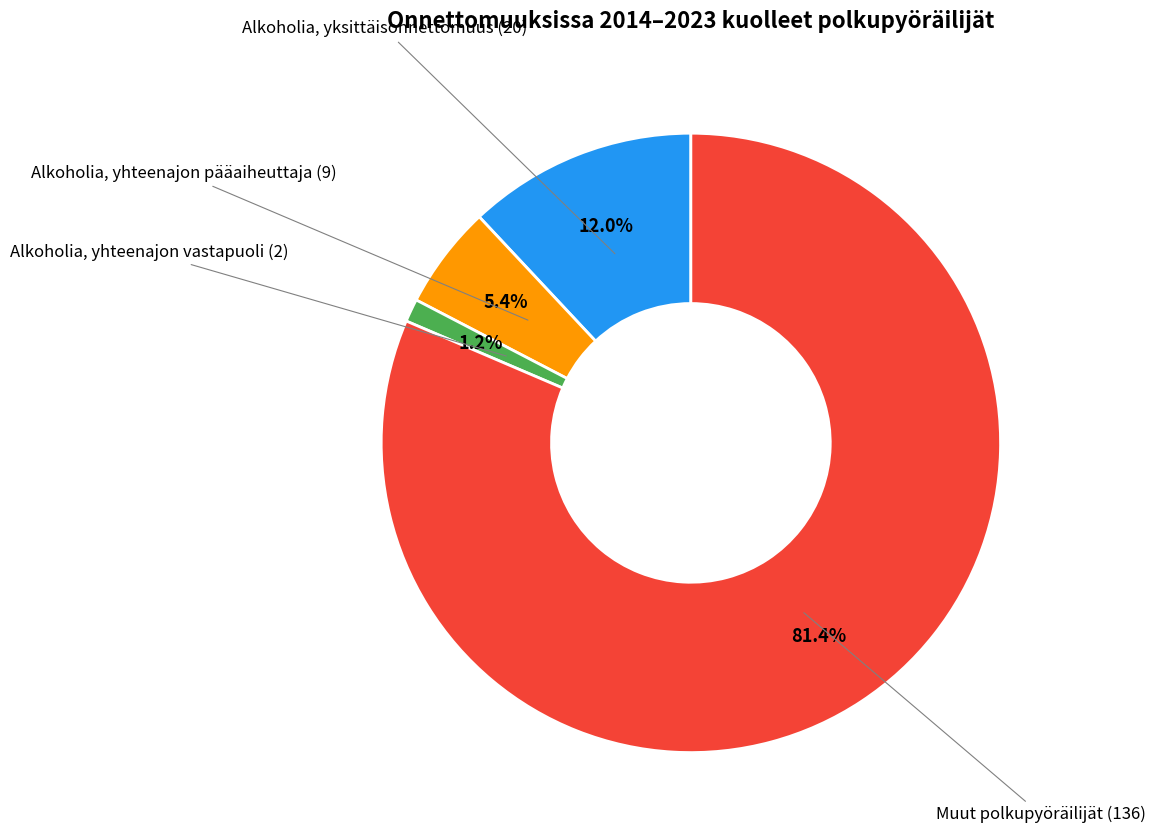

Is there any slice that represents more than half of the pie?

Yes